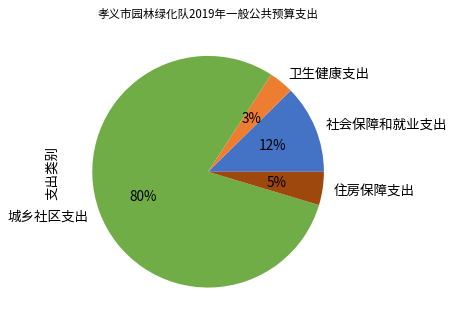

To the nearest percent, what portion does 住房保障支出 represent?

5%